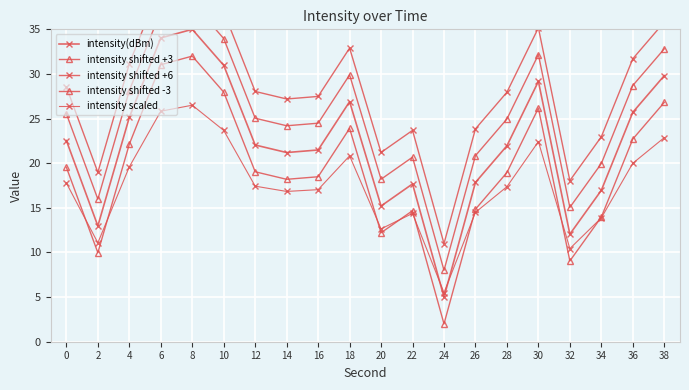

What is the approximate value of intensity shifted -3 at 34?

14.0